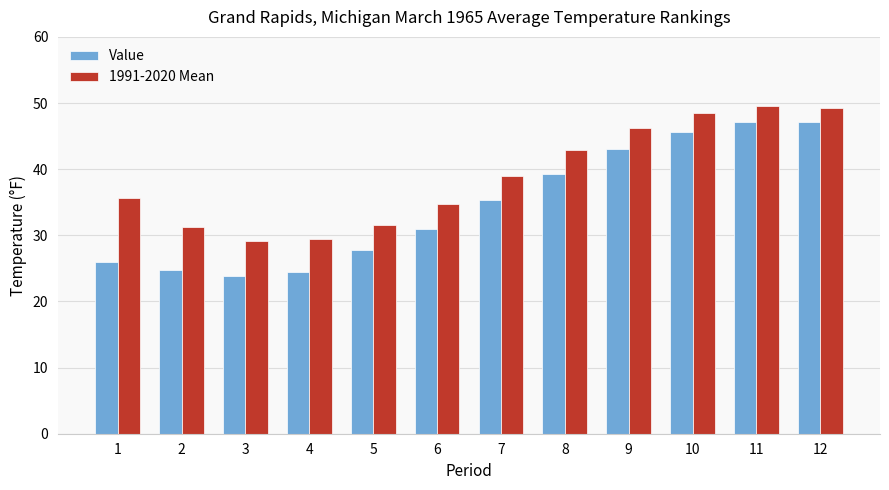

What is the difference between the second highest and second lowest values in the Value series?

22.7